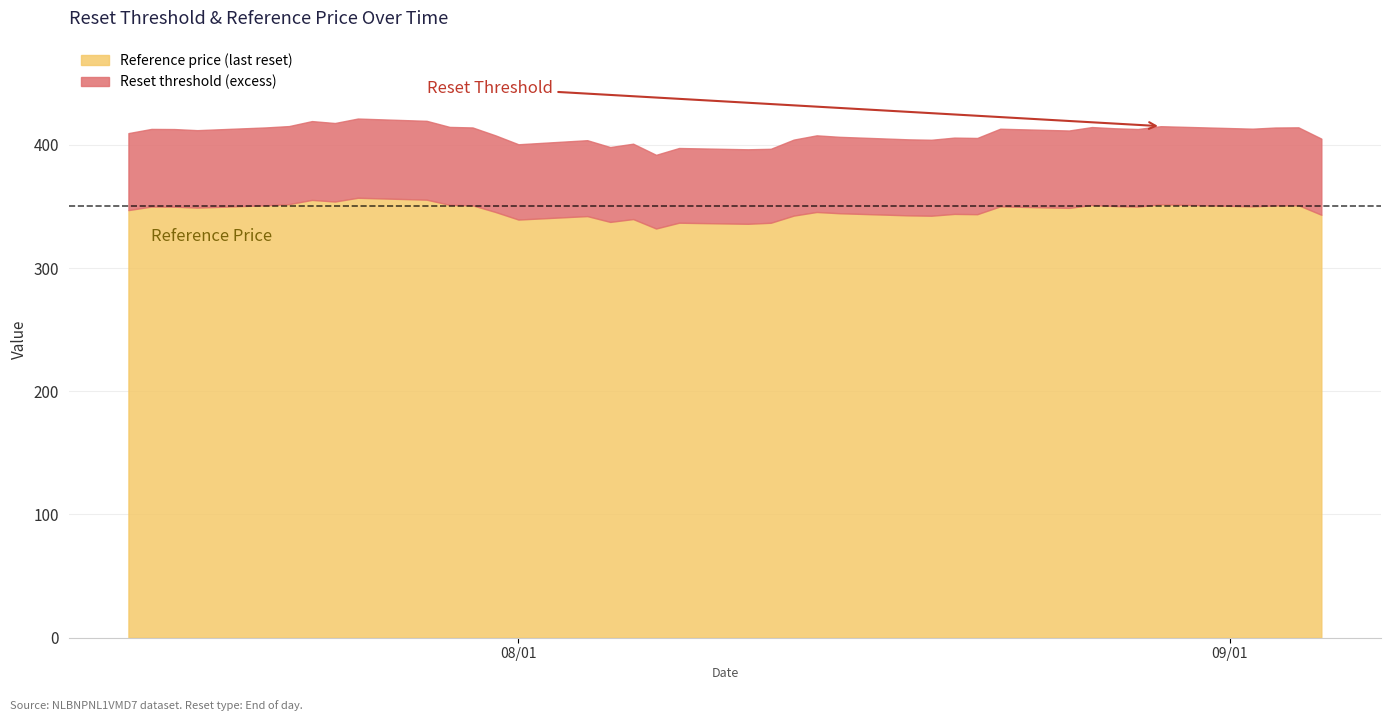

How many series are shown in this chart?

2